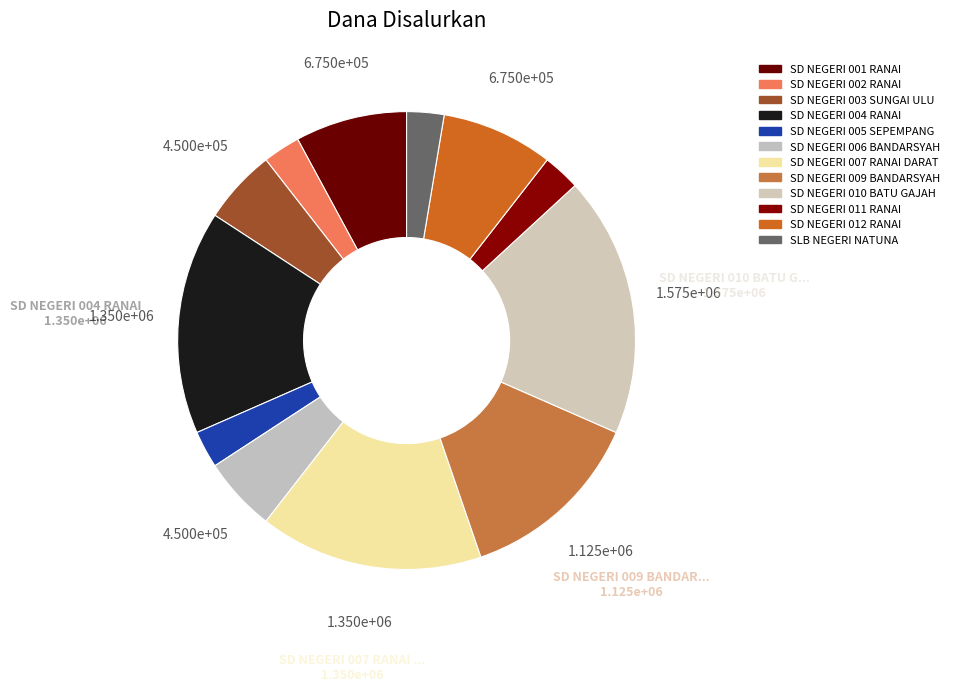

Rank the categories by value from highest to lowest.

SD NEGERI 010 BATU GAJAH, SD NEGERI 004 RANAI, SD NEGERI 007 RANAI DARAT, SD NEGERI 009 BANDARSYAH, SD NEGERI 001 RANAI, SD NEGERI 012 RANAI, SD NEGERI 003 SUNGAI ULU, SD NEGERI 006 BANDARSYAH, SD NEGERI 002 RANAI, SD NEGERI 005 SEPEMPANG, SD NEGERI 011 RANAI, SLB NEGERI NATUNA